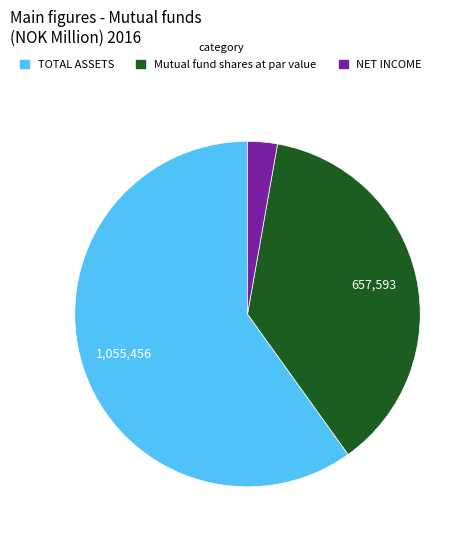

Count the number of slices in the pie.

3